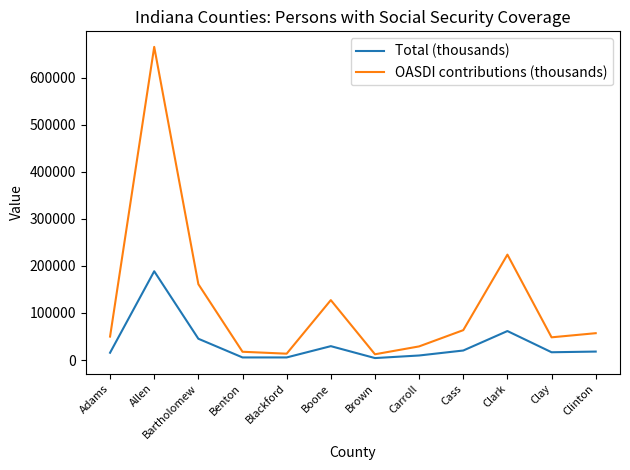

What is the total value across all series at Allen?

854114